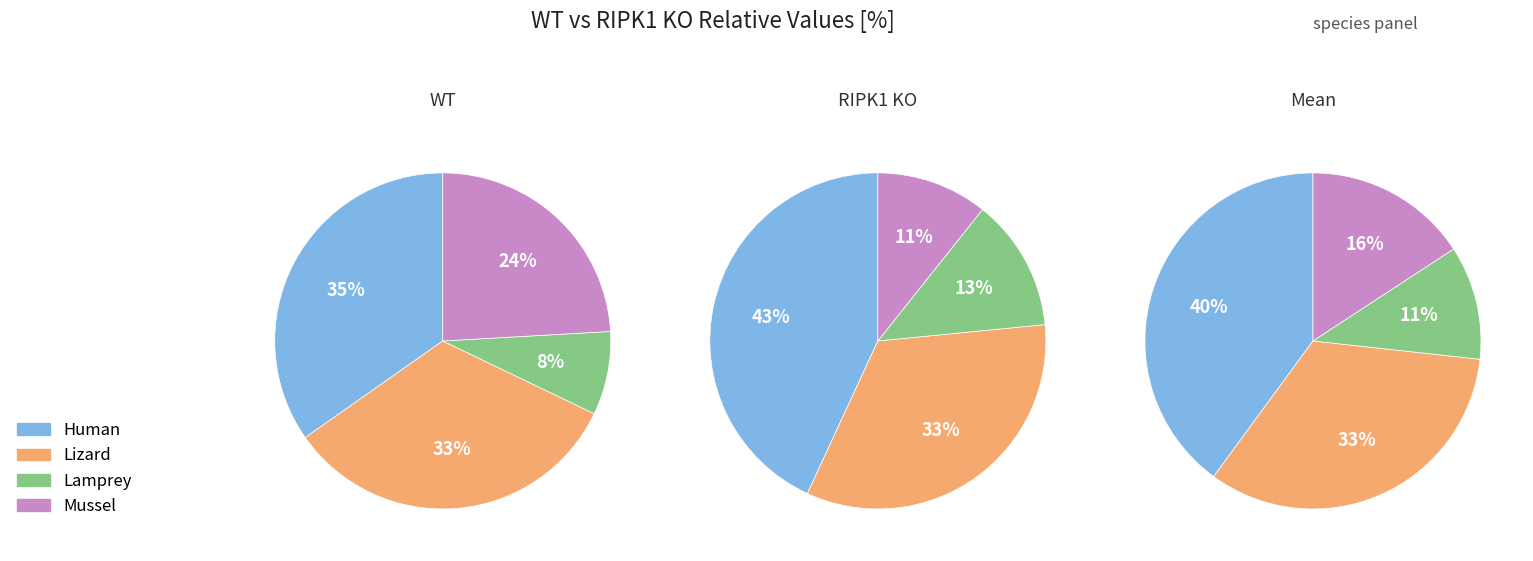

How many slices are in this pie chart?

4